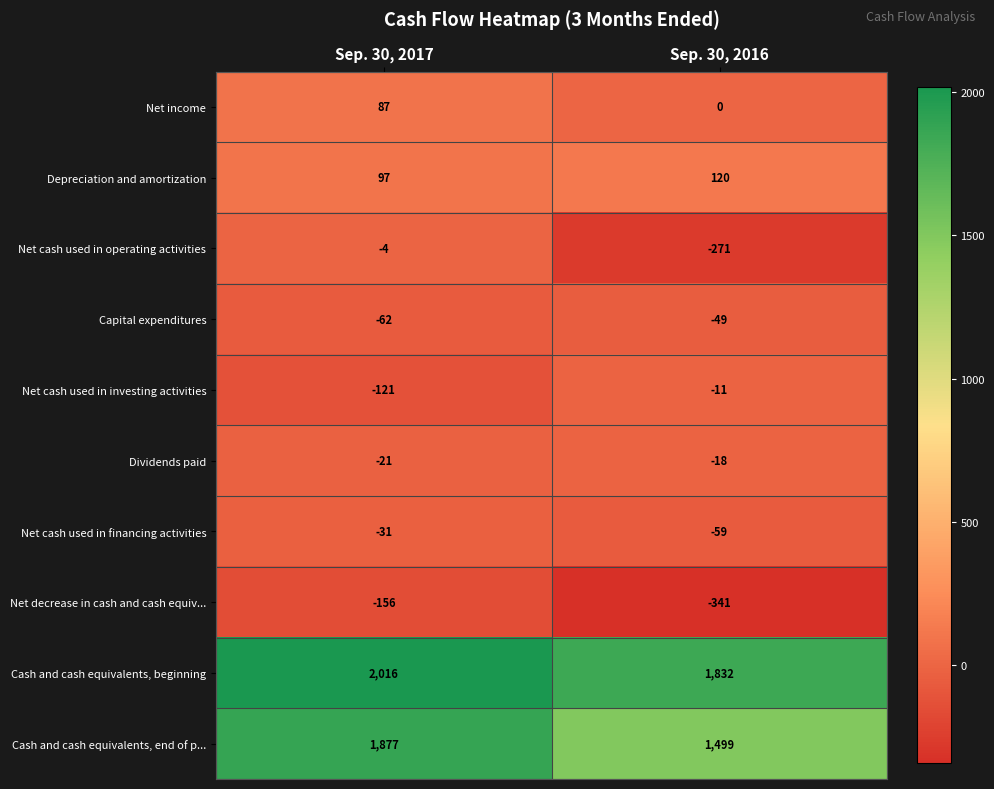

Reading right to left, list all the values displayed in this chart.

Net income: Sep. 30, 2016=0	Sep. 30, 2017=87
Depreciation and amortization: Sep. 30, 2016=120	Sep. 30, 2017=97
Net cash used in operating activities: Sep. 30, 2016=-271	Sep. 30, 2017=-4
Capital expenditures: Sep. 30, 2016=-49	Sep. 30, 2017=-62
Net cash used in investing activities: Sep. 30, 2016=-11	Sep. 30, 2017=-121
Dividends paid: Sep. 30, 2016=-18	Sep. 30, 2017=-21
Net cash used in financing activities: Sep. 30, 2016=-59	Sep. 30, 2017=-31
Net decrease in cash and cash equiv...: Sep. 30, 2016=-341	Sep. 30, 2017=-156
Cash and cash equivalents, beginning: Sep. 30, 2016=1832	Sep. 30, 2017=2016
Cash and cash equivalents, end of p...: Sep. 30, 2016=1499	Sep. 30, 2017=1877